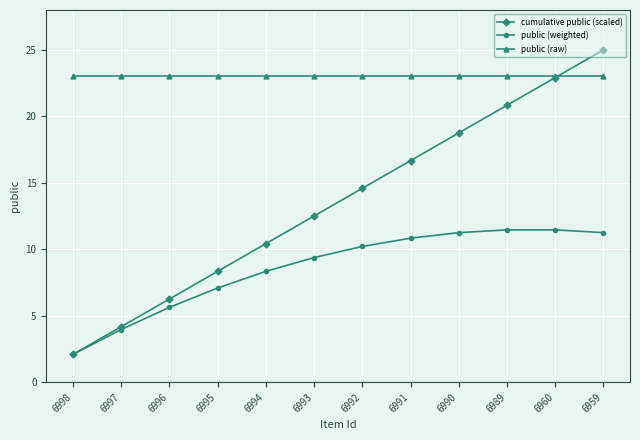

What is the value of the cumulative public (scaled) point at the 7th from the left?

14.6